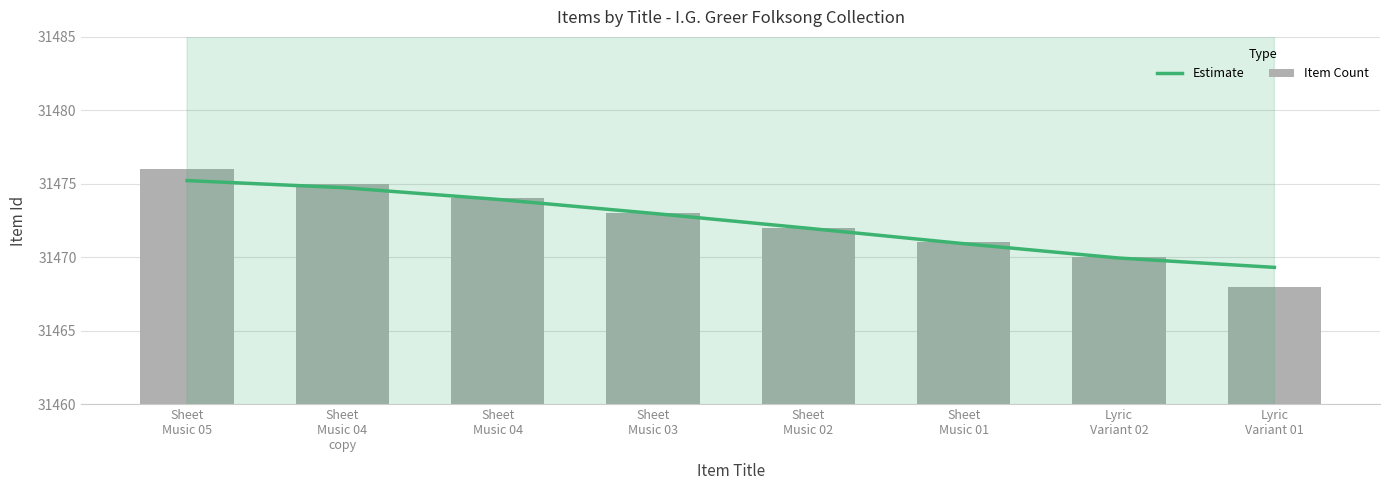

What is the difference between the highest and lowest values at Sheet
Music 04?

0.1